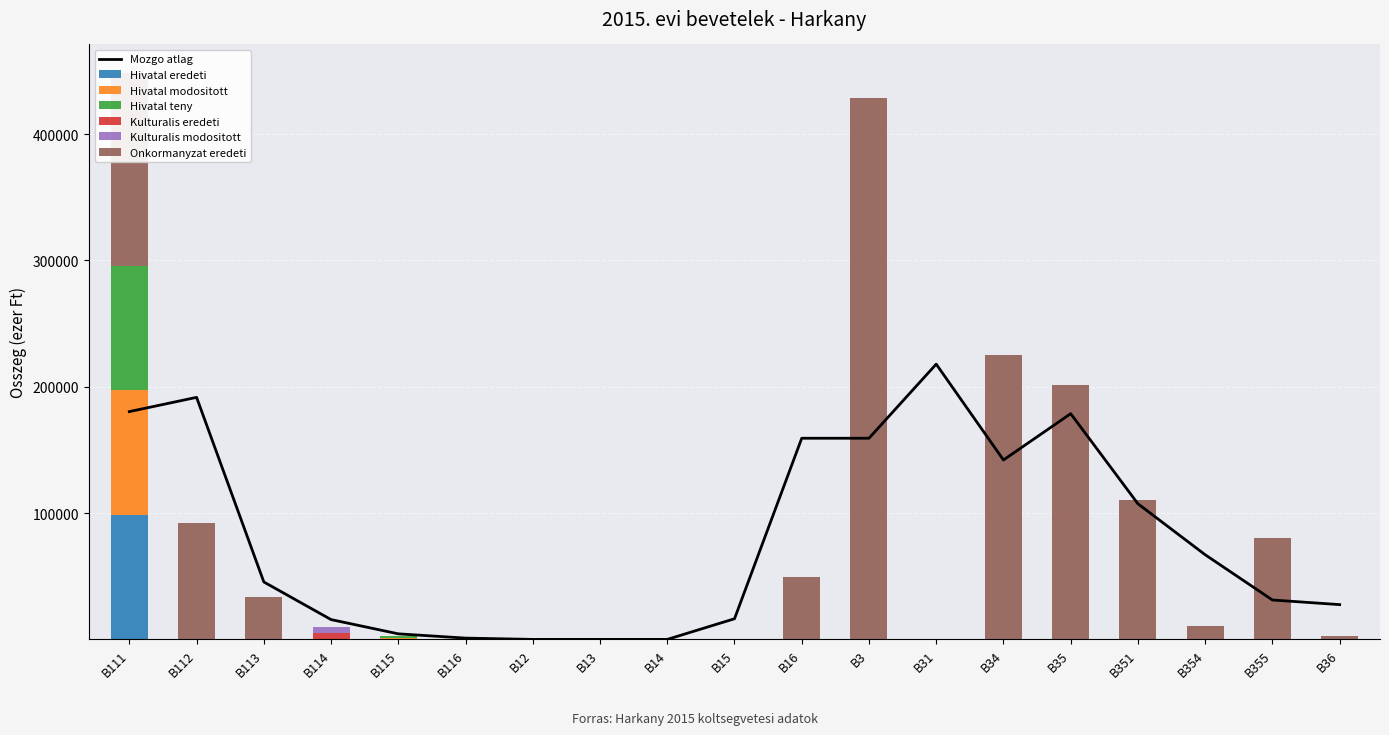

What is the value of the Onkormanyzat eredeti bar at the 18th from the left?

80000